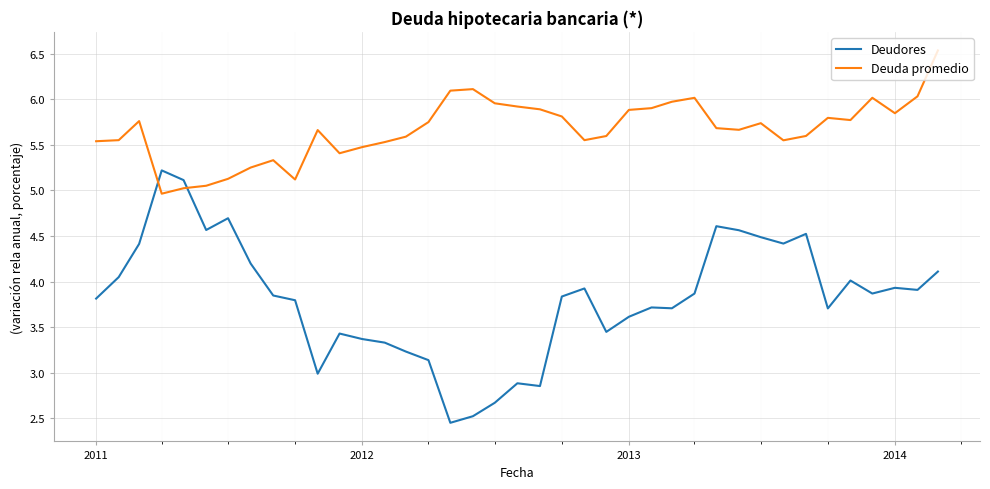

Does the chart have visible grid lines?

Yes